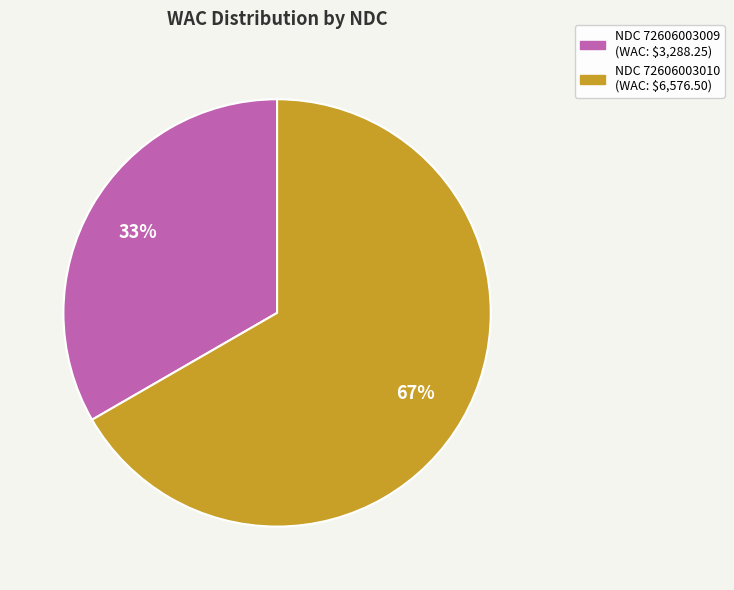

To the nearest percent, what is the average slice percentage?

50%